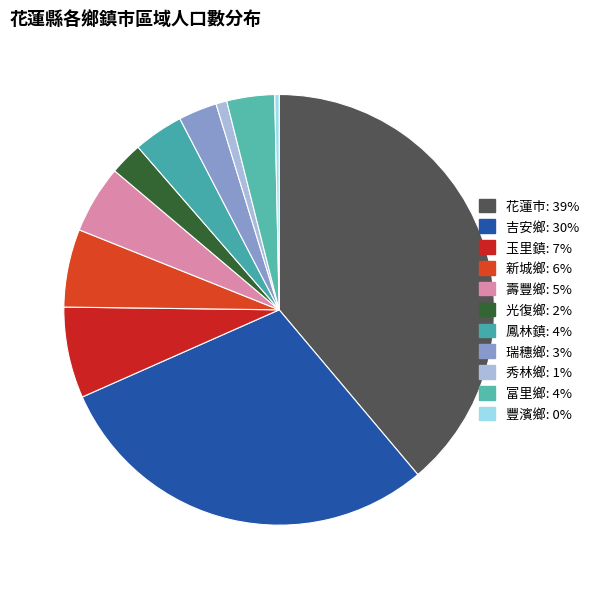

Is the sum of 鳳林鎮 and 富里鄉 greater than half?

No